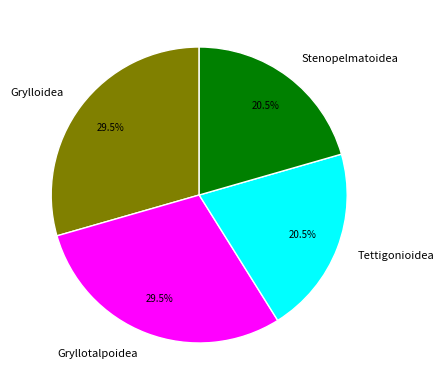

How many segments does this pie chart have?

4